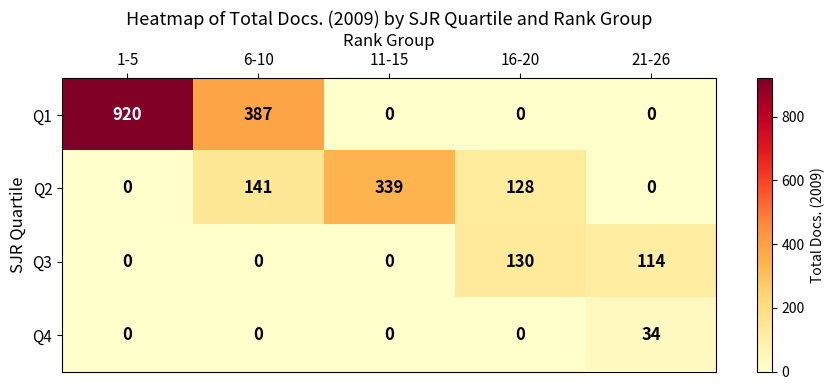

Where is Q1 nearest to the value 460?

6-10